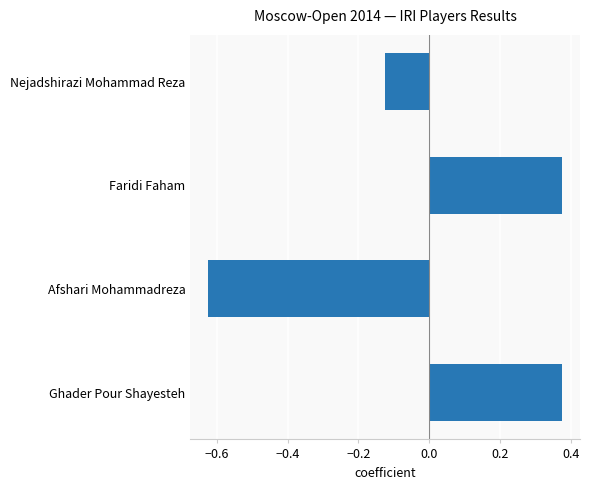

At which label is the value closest to 0?

Nejadshirazi Mohammad Reza